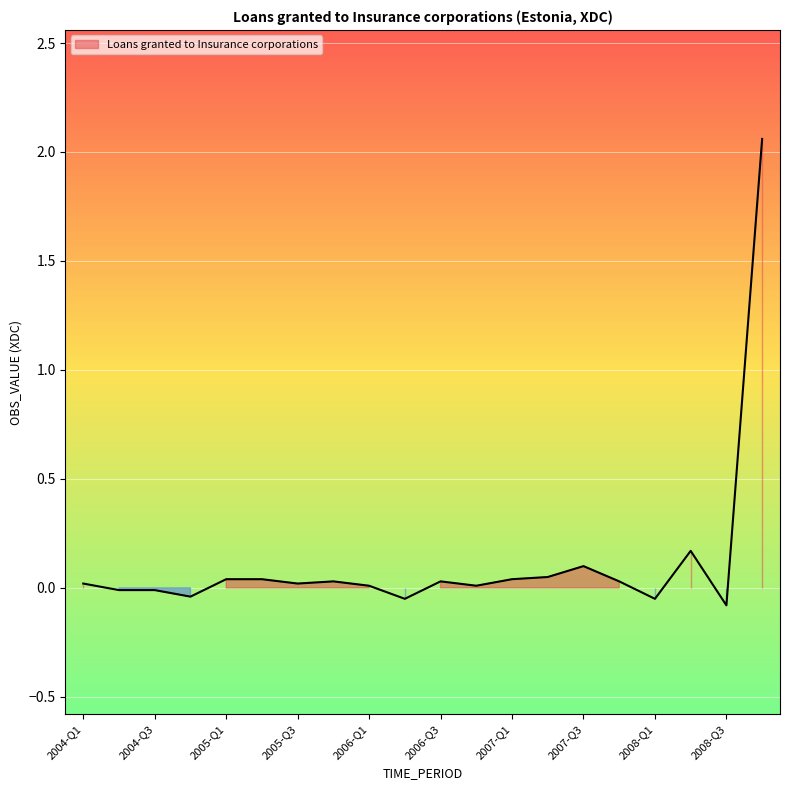

List the labels in order of value, smallest first.

2008-Q3, 2006-Q2, 2008-Q1, 2004-Q4, 2004-Q2, 2004-Q3, 2006-Q1, 2006-Q4, 2004-Q1, 2005-Q3, 2005-Q4, 2006-Q3, 2007-Q4, 2005-Q1, 2005-Q2, 2007-Q1, 2007-Q2, 2007-Q3, 2008-Q2, 2008-Q4